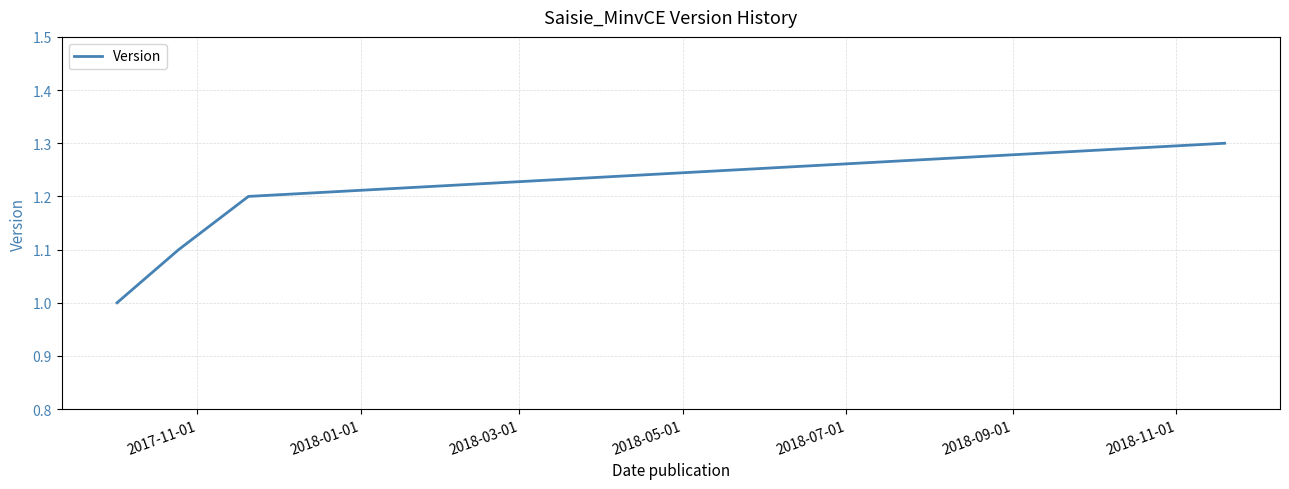

What is the minimum value shown in the chart?

1.0